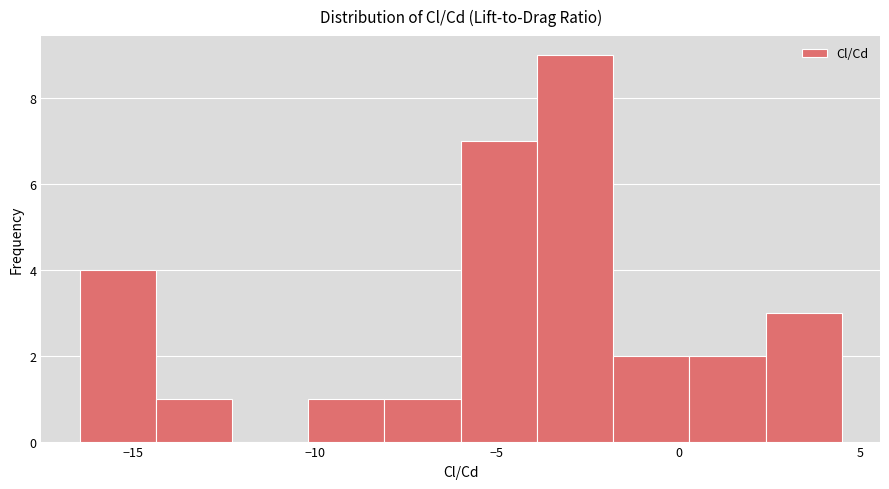

Reading left to right, transcribe this chart: for each bar, give the range it covers on the x-axis and its height. Neither the bar edges nor the heights are printed on the chart, so give them approximately, as read against the axes.

-16.5 to -14.5: 4
-14.5 to -12.5: 1
-12.5 to -10.0: 0
-10.0 to -8.0: 1
-8.0 to -6.0: 1
-6.0 to -4.0: 7
-4.0 to -2.0: 9
-2.0 to 0.5: 2
0.5 to 2.5: 2
2.5 to 4.5: 3